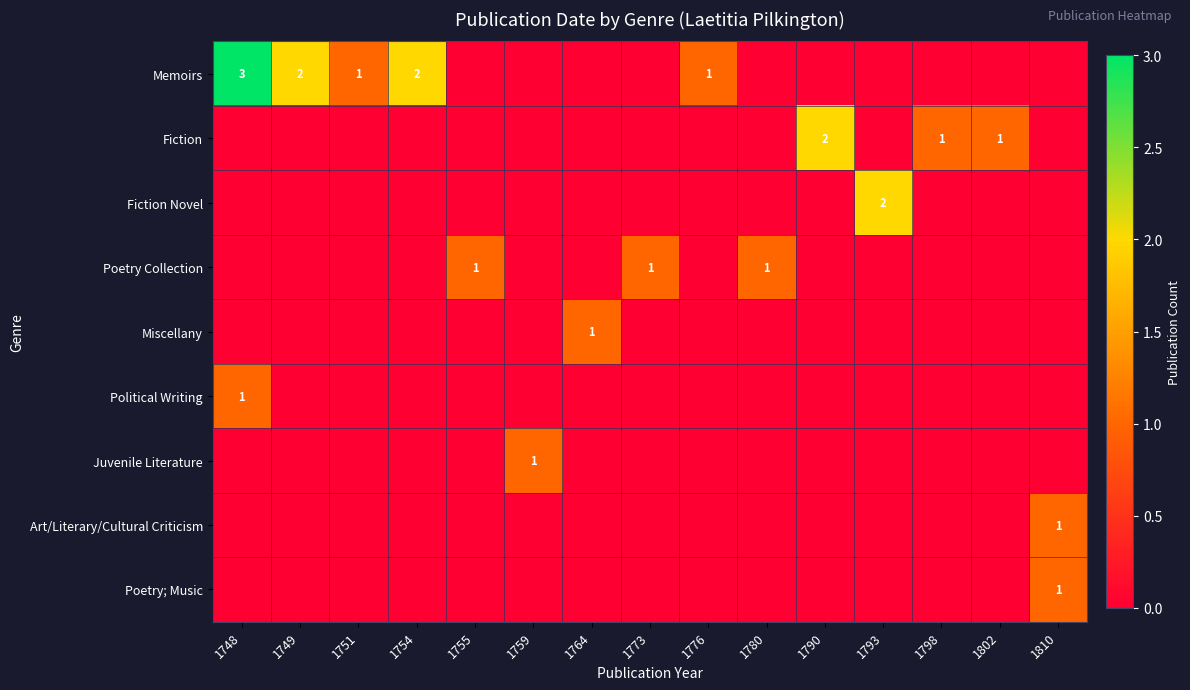

The Memoirs series shows 4 at 1754. True or false?

False